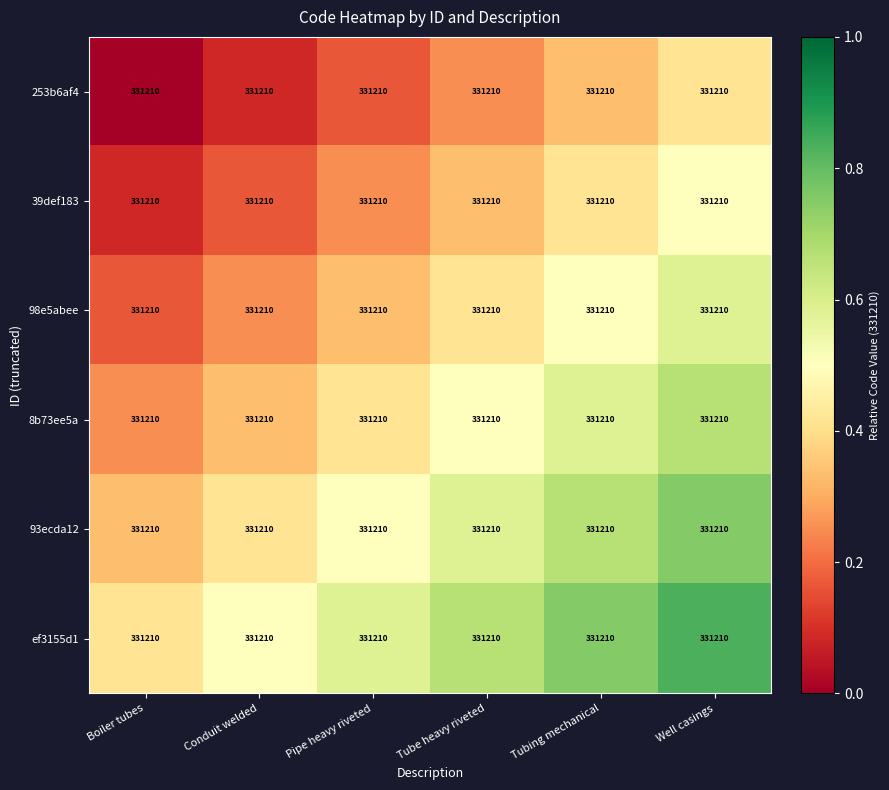

Where is 8b73ee5a nearest to the value 0?

Boiler tubes